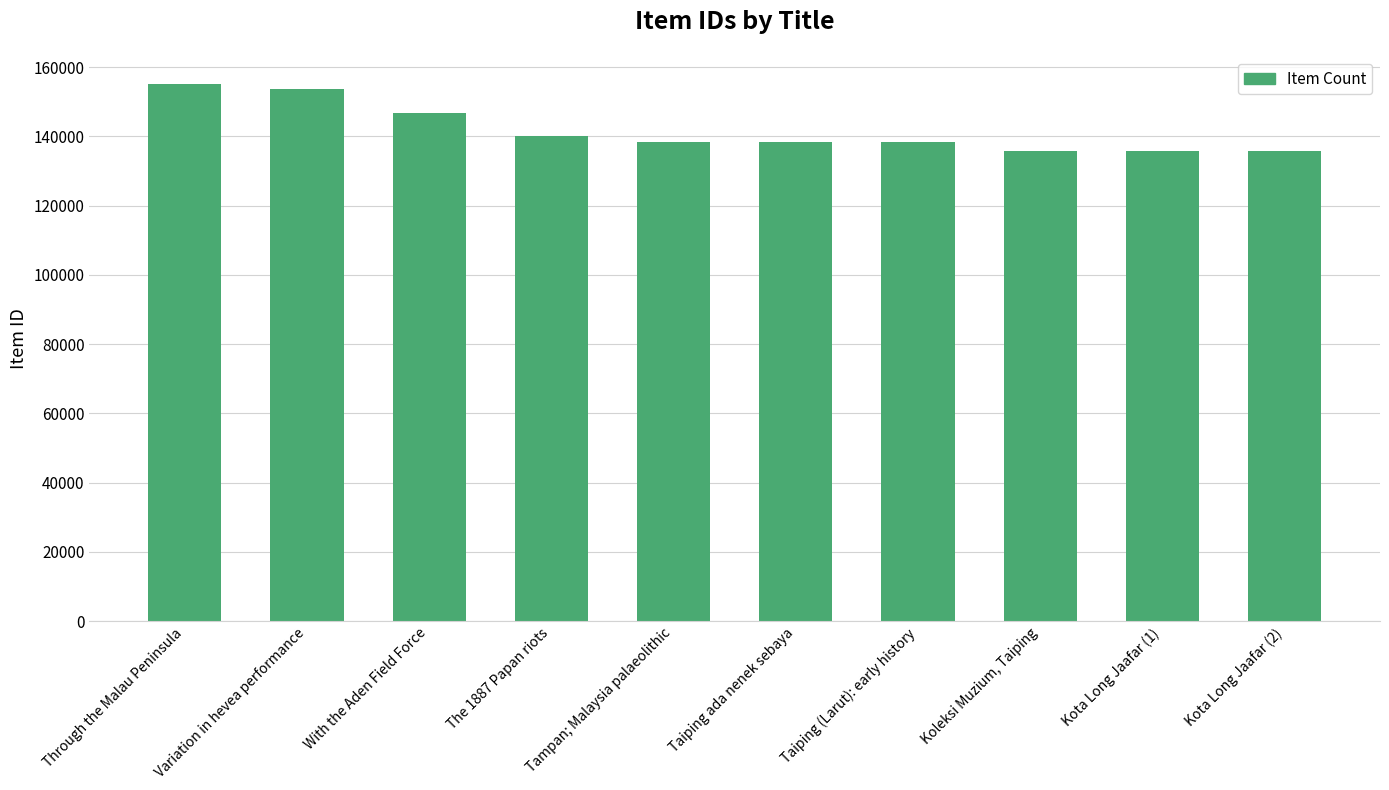

Does the chart contain stacked bars?

No